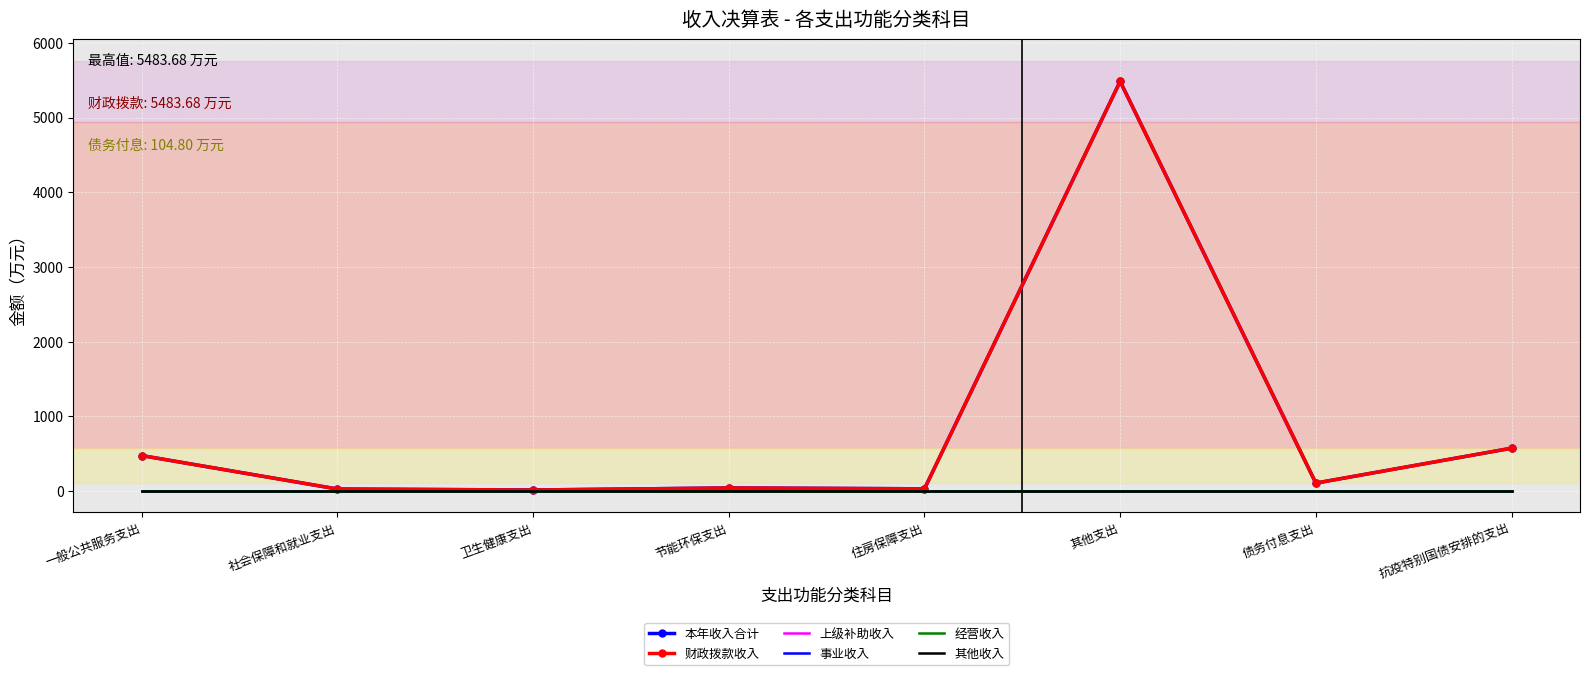

How many data points does each series have?

8